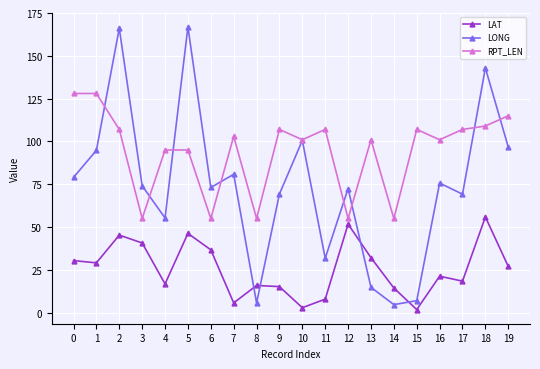

How many lines are shown in the chart?

3